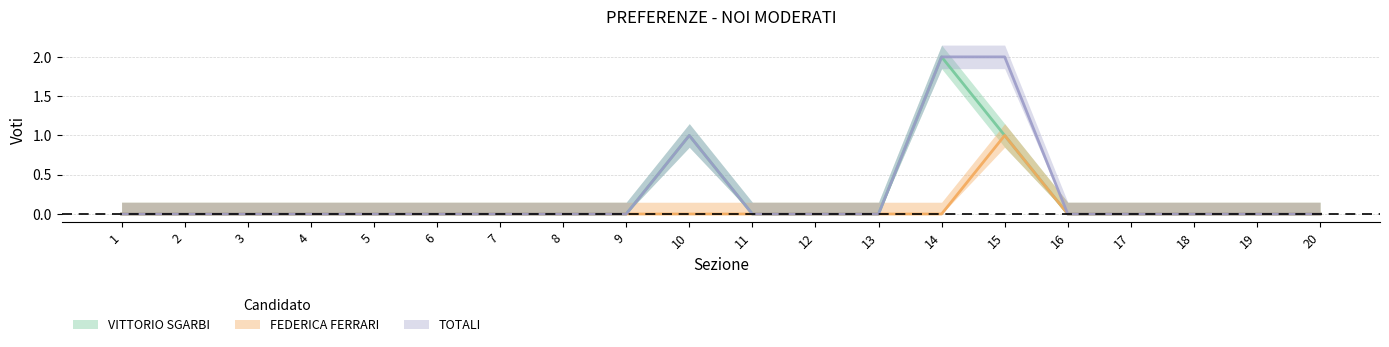

Which series has the largest total across all categories?

TOTALI